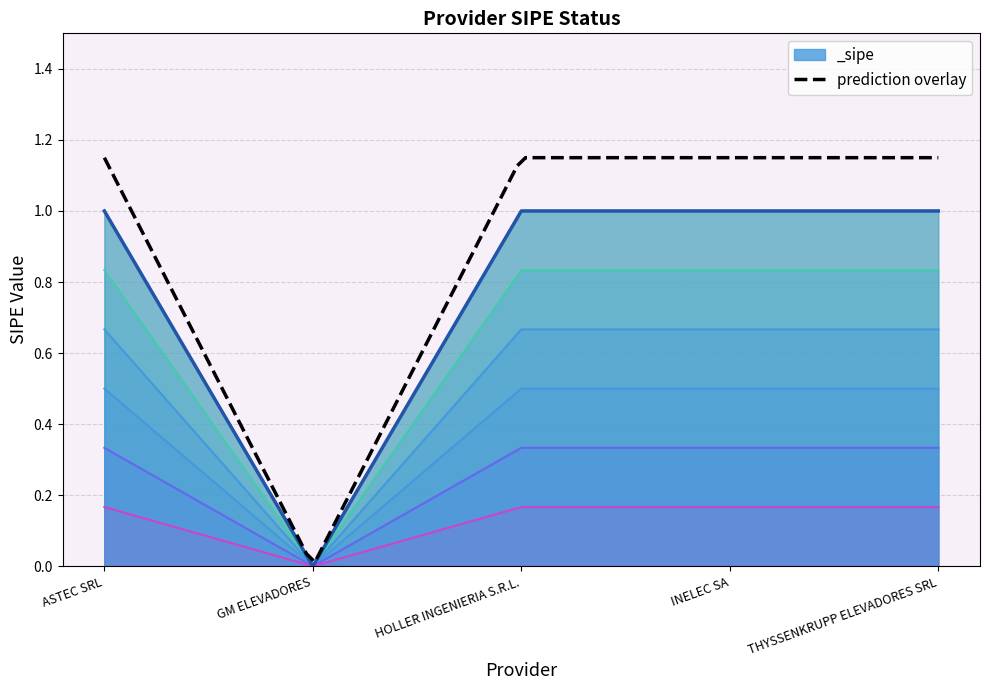

Reading left to right, transcribe all the data shown in this chart.

ASTEC SRL=1	GM ELEVADORES=0	HOLLER INGENIERIA S.R.L.=1	INELEC SA=1	THYSSENKRUPP ELEVADORES SRL=1